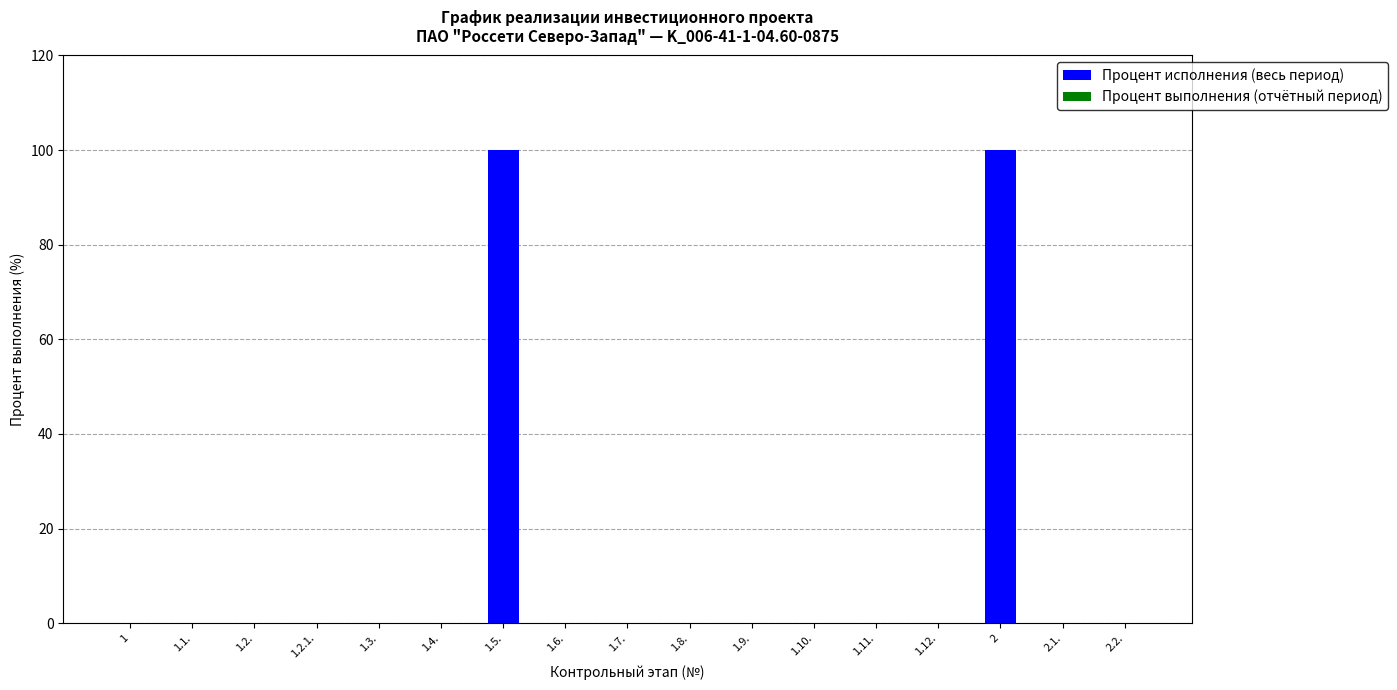

Is it true that the value at 1.6. is -39?

False